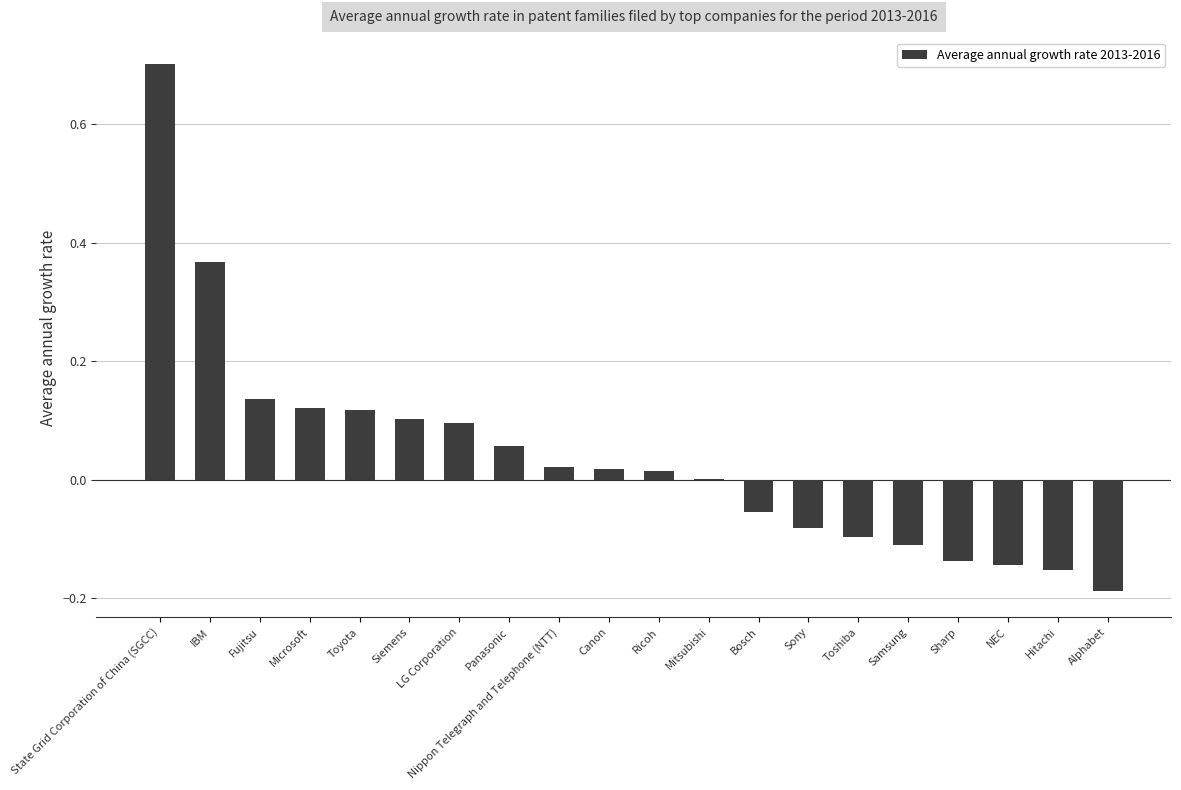

What is the sum of all values?

0.8